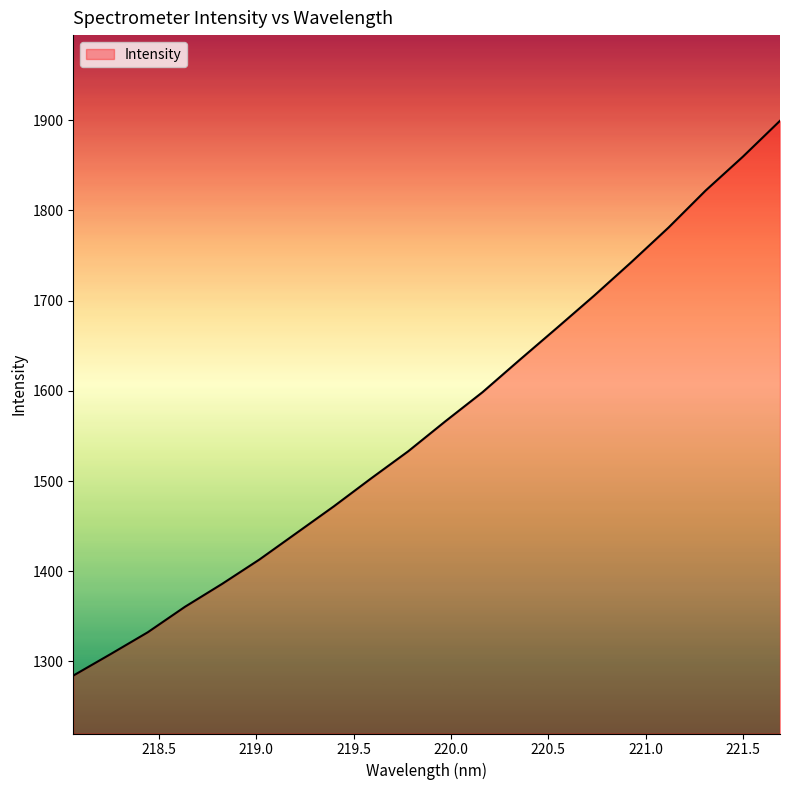

What is the minimum value shown in the chart?

1284.3